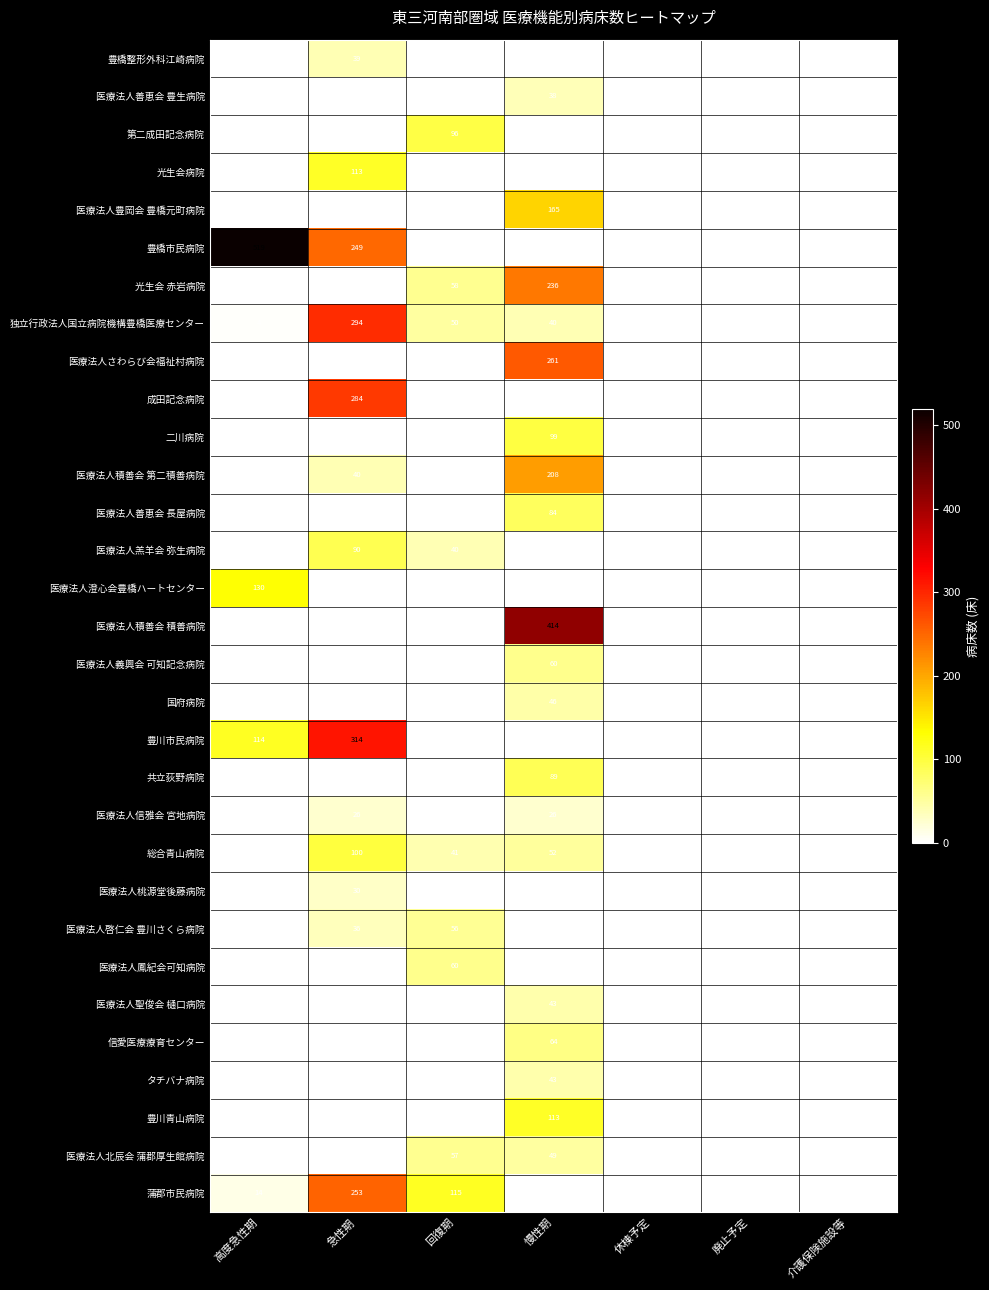

Is it true that 医療法人善恵会 長屋病院 equals 49 at 慢性期?

False